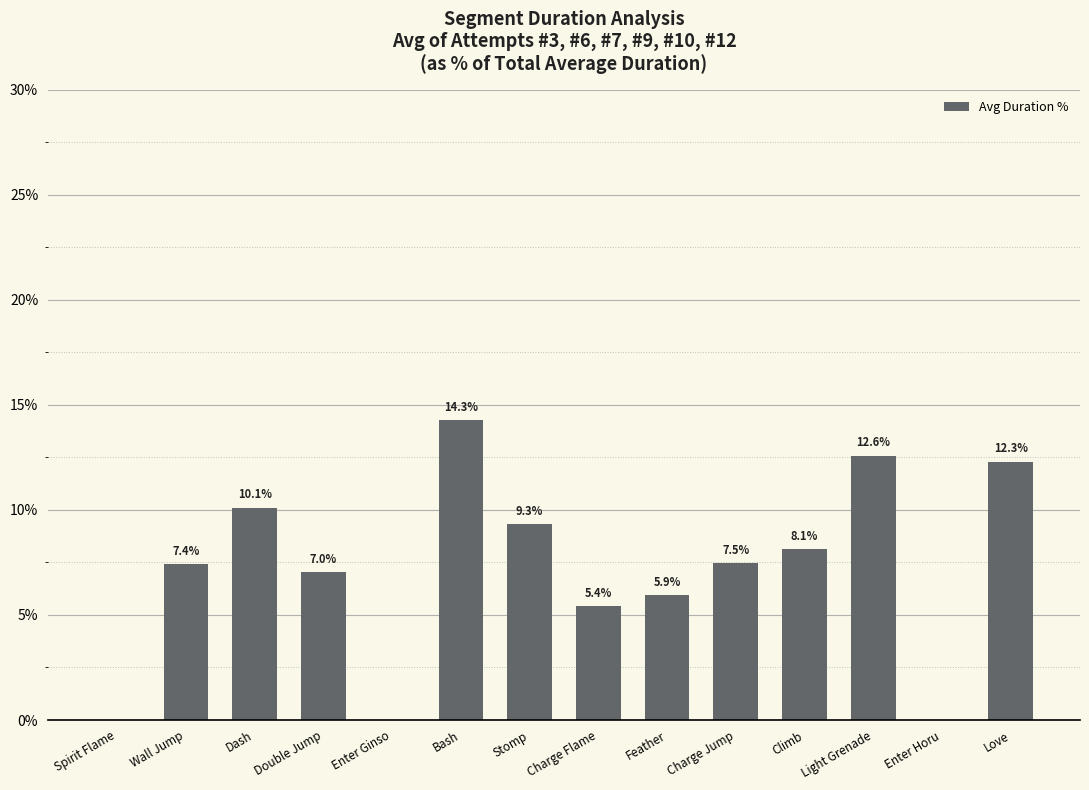

What is the approximate value at Wall Jump?

7.4